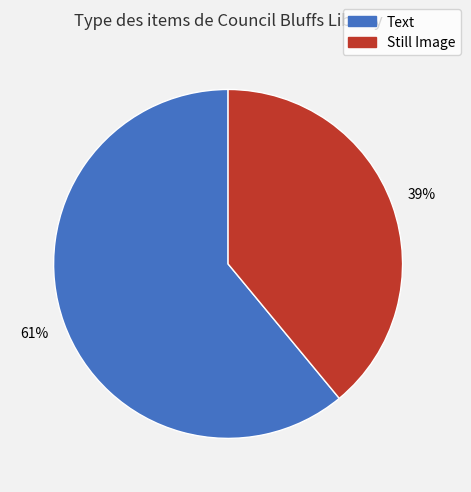

Is there a majority slice in this chart?

Yes